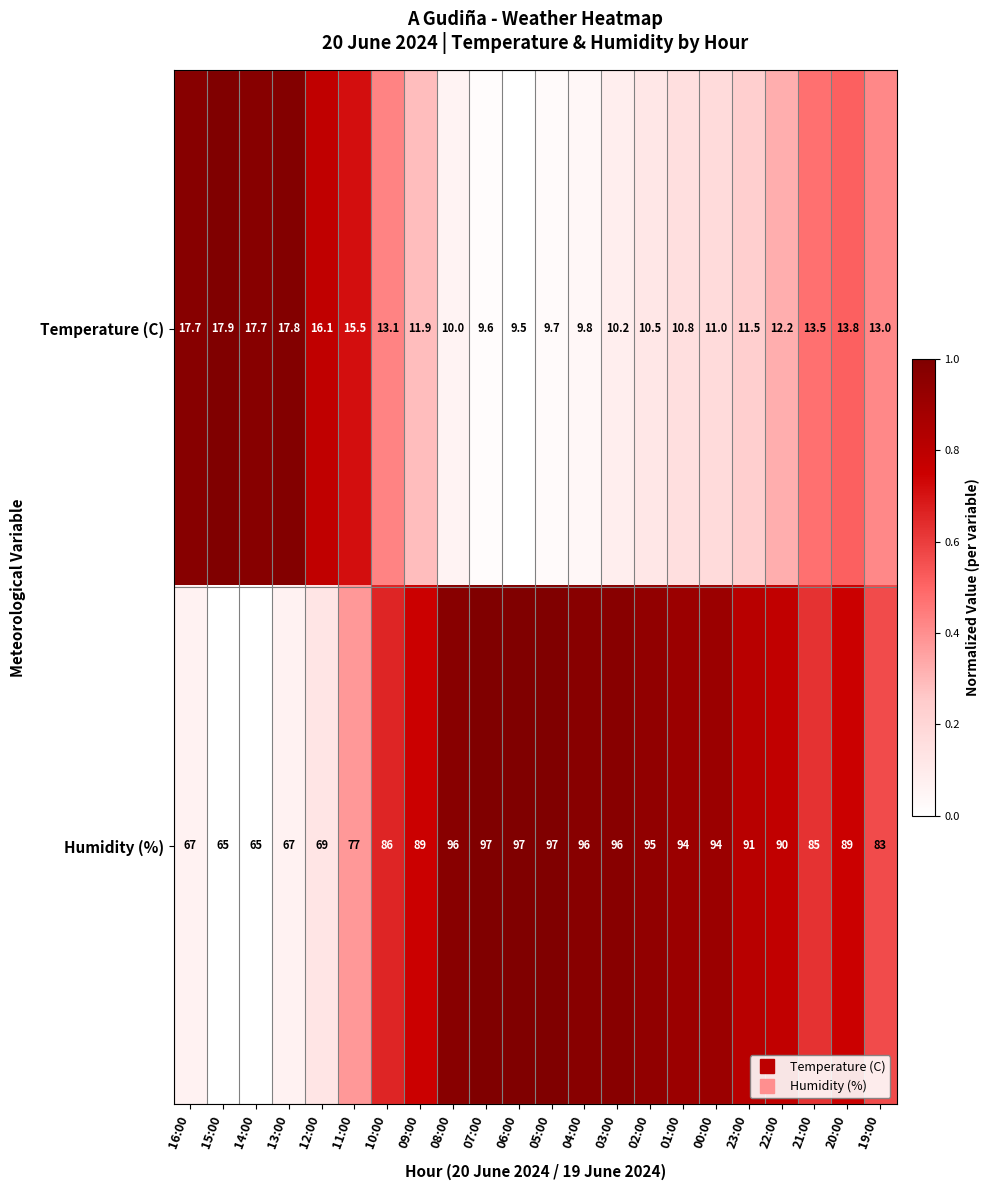

What is the sum of all Humidity (%) values?

1885.0